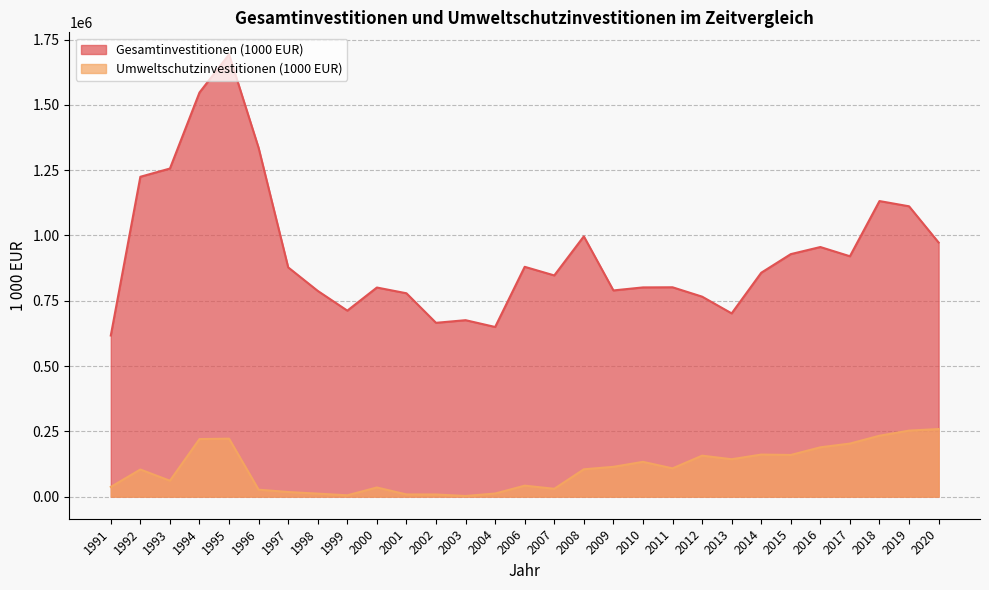

At which category does Umweltschutzinvestitionen (1000 EUR) reach its first local valley?

1993